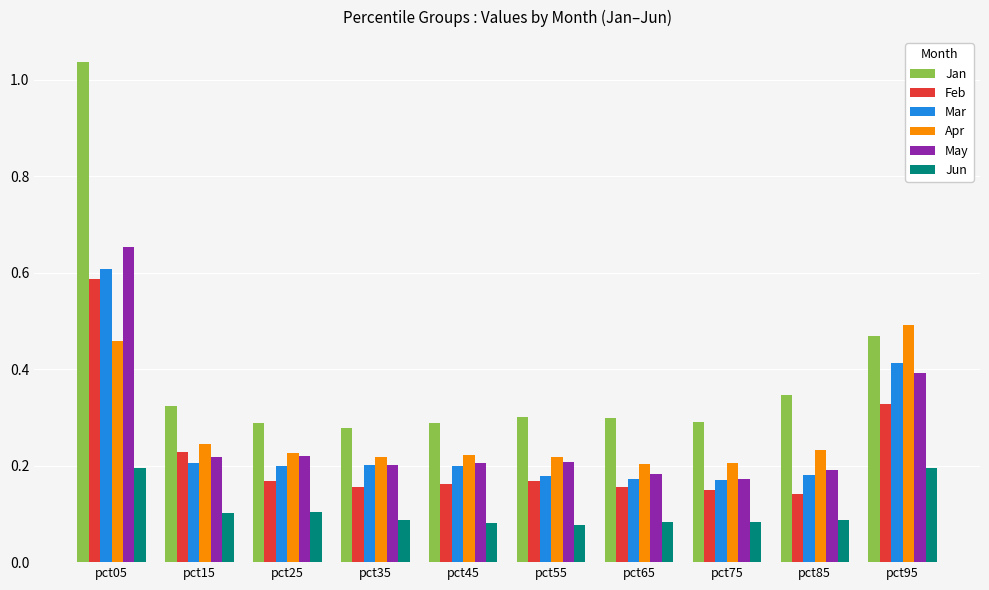

Count the Feb values in the range 0 to 1.

10